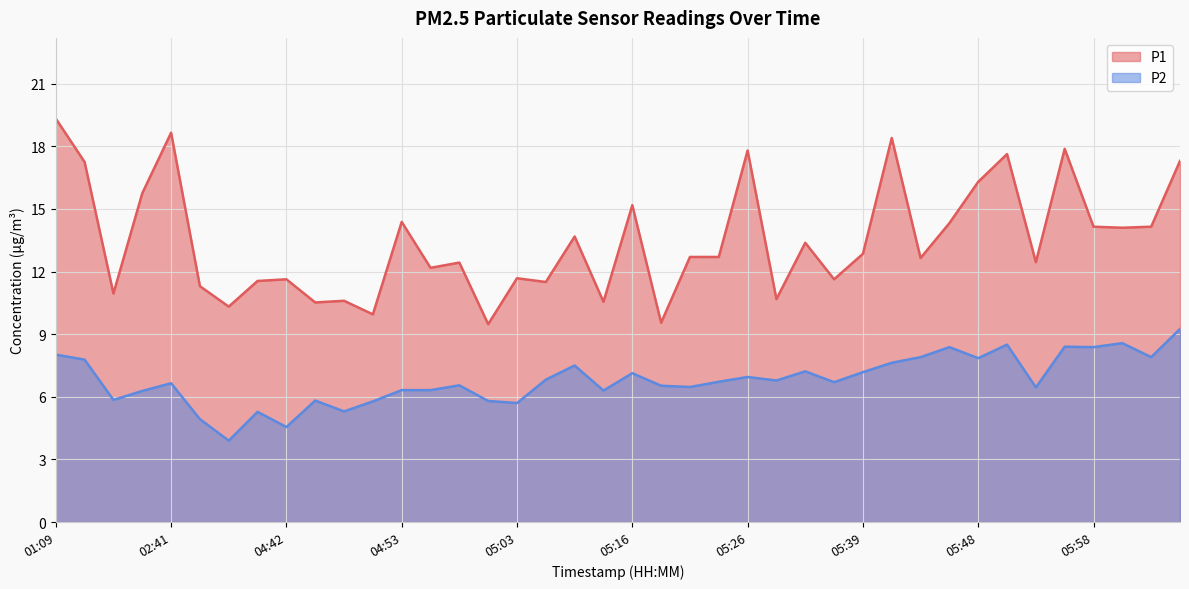

Between 04:58 and 06:03, which series saw the biggest shift?

P1